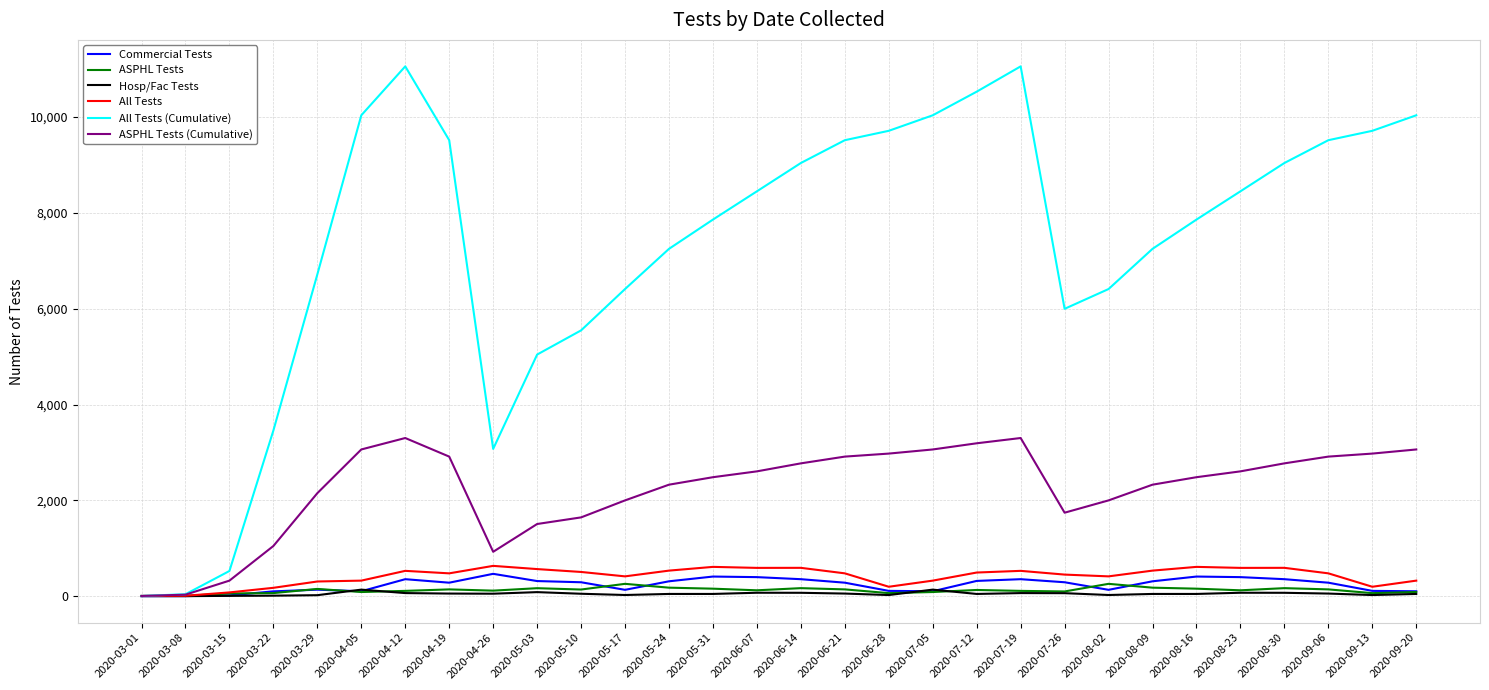

At which label does ASPHL Tests (Cumulative) first exceed 2605?

2020-04-05